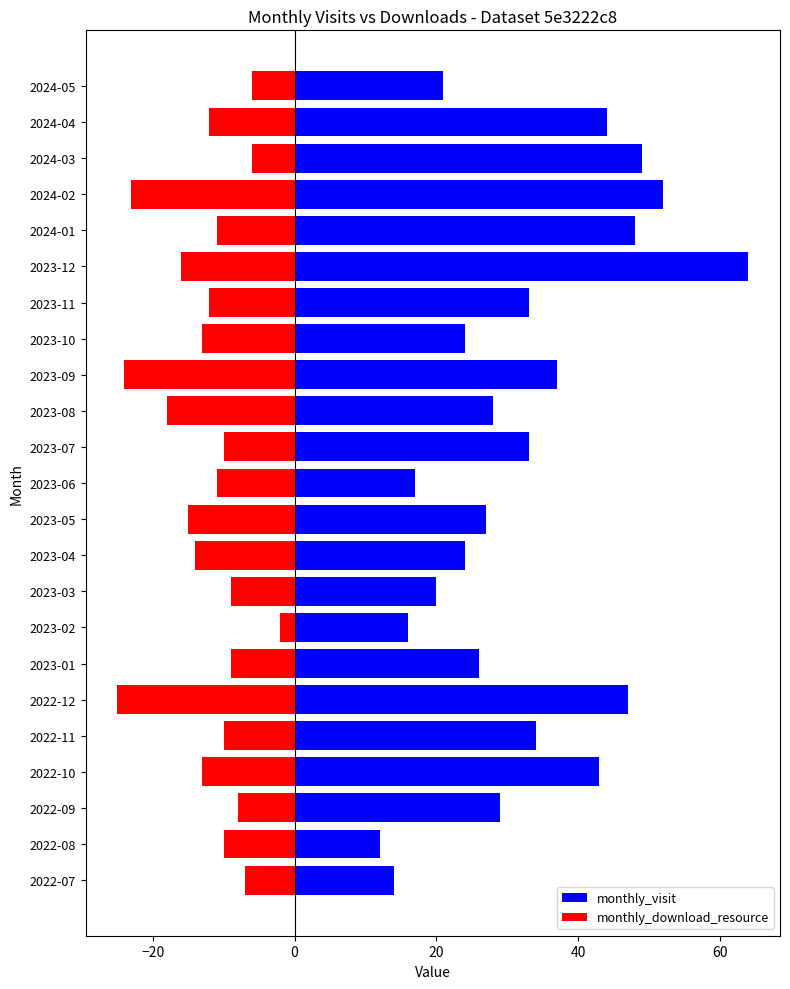

List the series in order of their peak value, highest first.

monthly_visit, monthly_download_resource